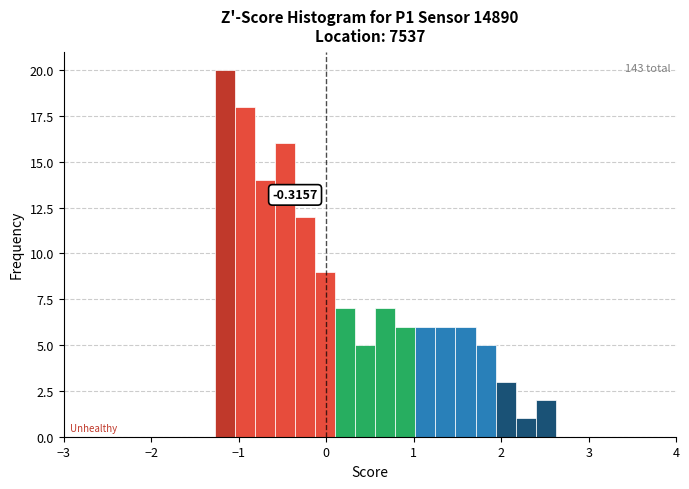

Read against the x-axis, roughly where is the centre of the tallest bar?

-1.2